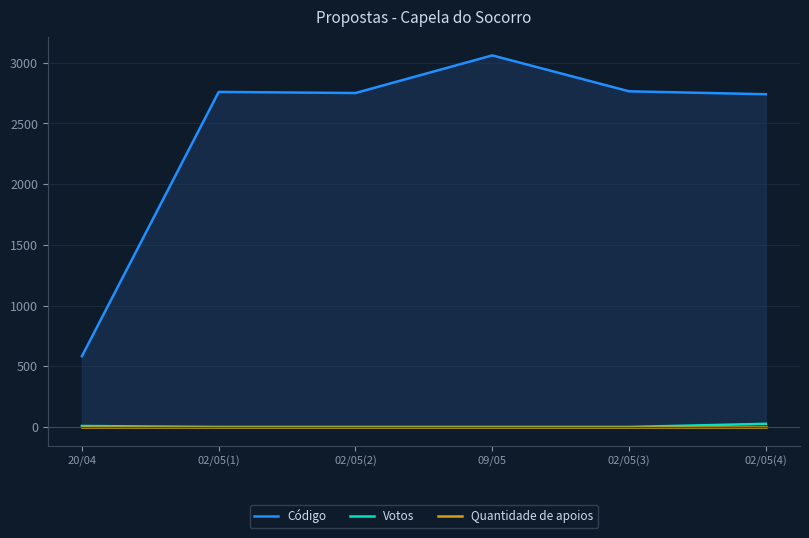

Reading left to right, list all the values displayed in this chart.

Código: 20/04=583	02/05(1)=2760	02/05(2)=2751	09/05=3061	02/05(3)=2765	02/05(4)=2741
Votos: 20/04=8	02/05(1)=0	02/05(2)=0	09/05=0	02/05(3)=0	02/05(4)=26
Quantidade de apoios: 20/04=0	02/05(1)=0	02/05(2)=0	09/05=0	02/05(3)=0	02/05(4)=0